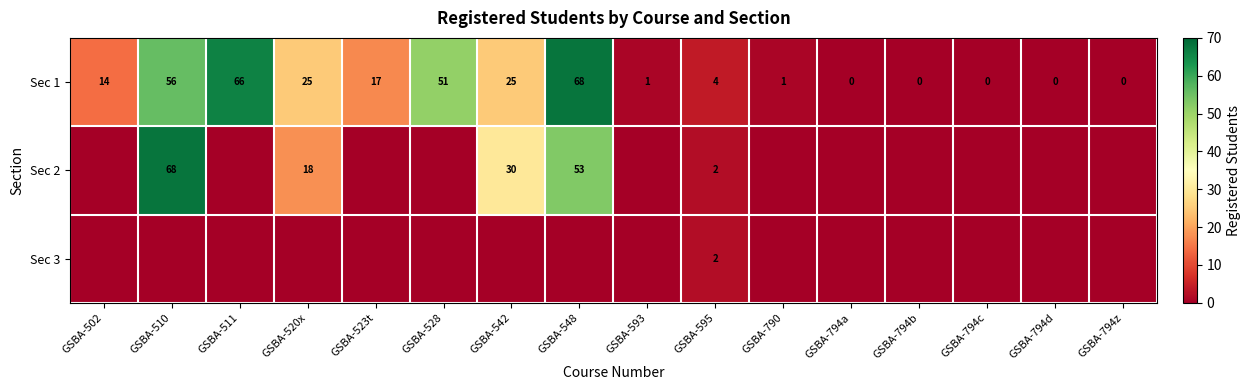

Which label corresponds to the smallest value in the chart?

GSBA-794a